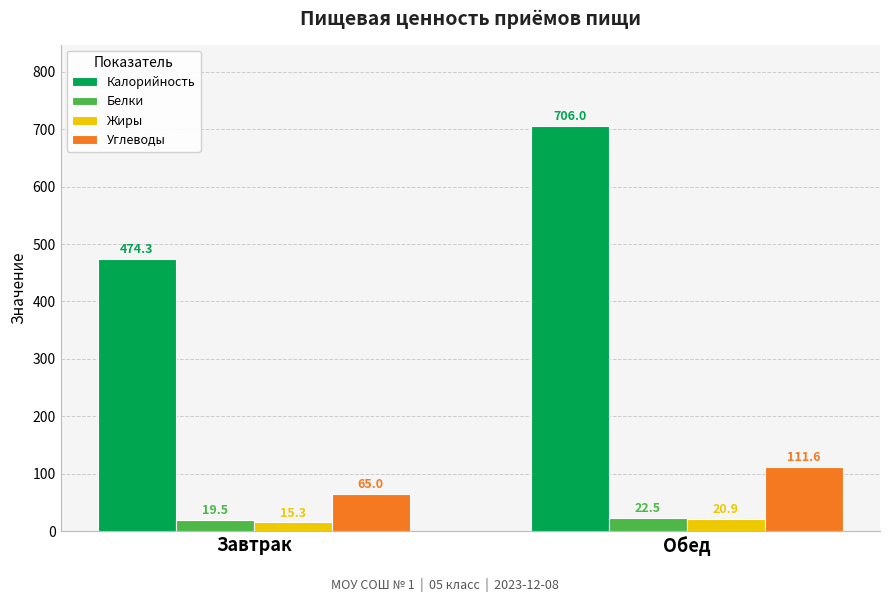

What is the label of the 2nd bar from the right?

Завтрак